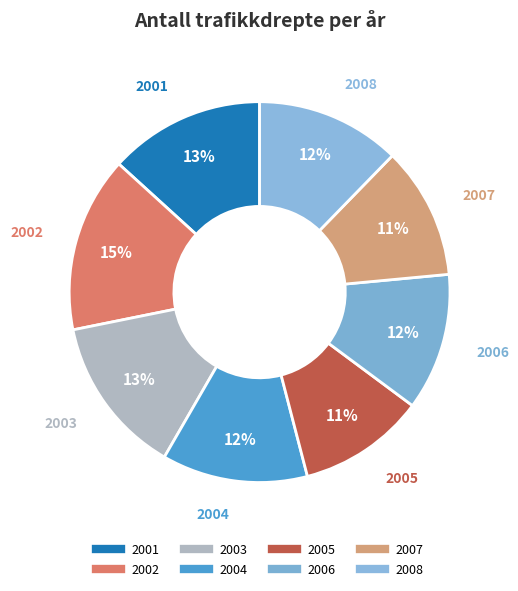

How many slices are in this pie chart?

8